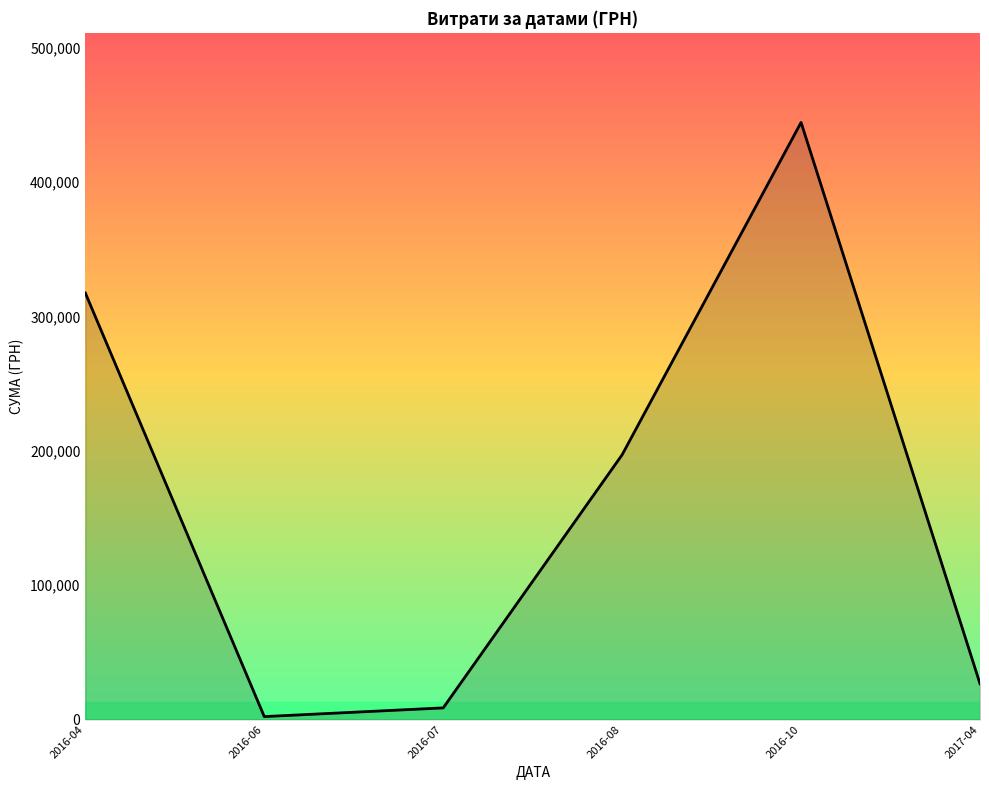

Between 2016-04 and 2016-10, which is larger?

2016-10